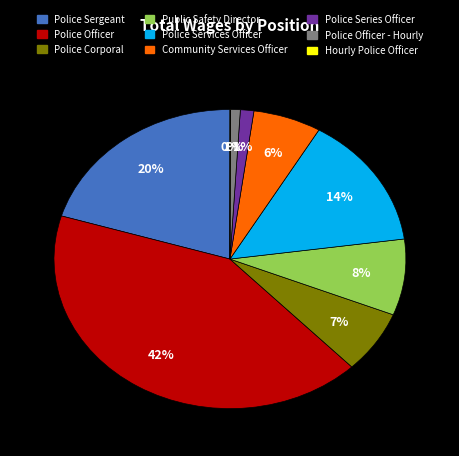

Is there any slice that represents more than half of the pie?

No